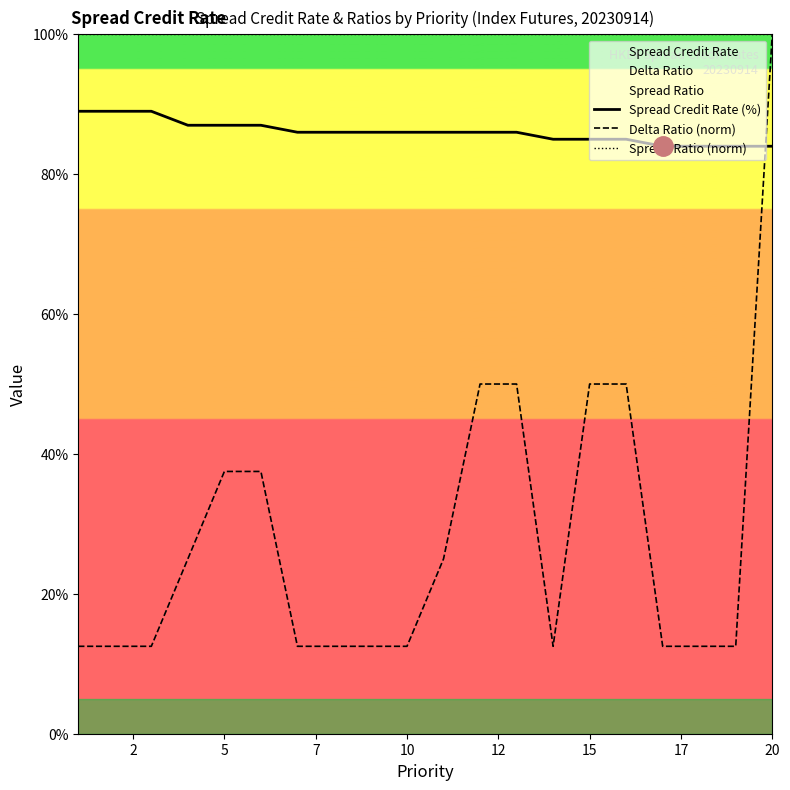

What is the value of the Delta Ratio (norm) point at the 1st from the left?

12.5